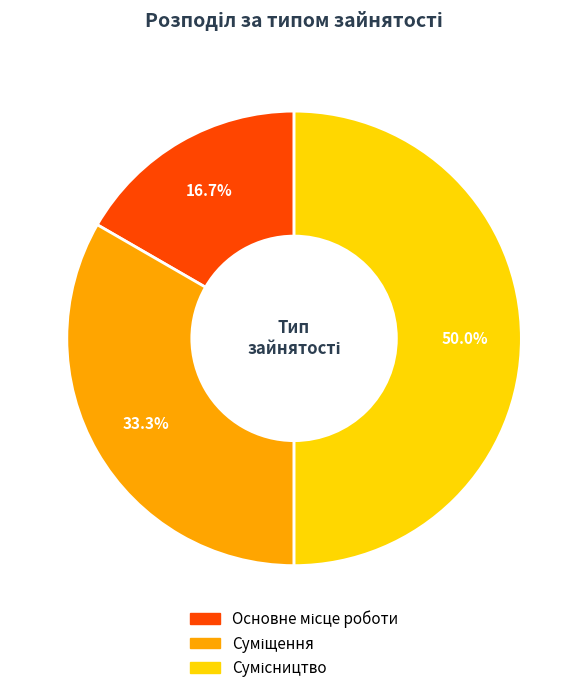

What is the change in value from Основне місце роботи to Сумісництво?

+2